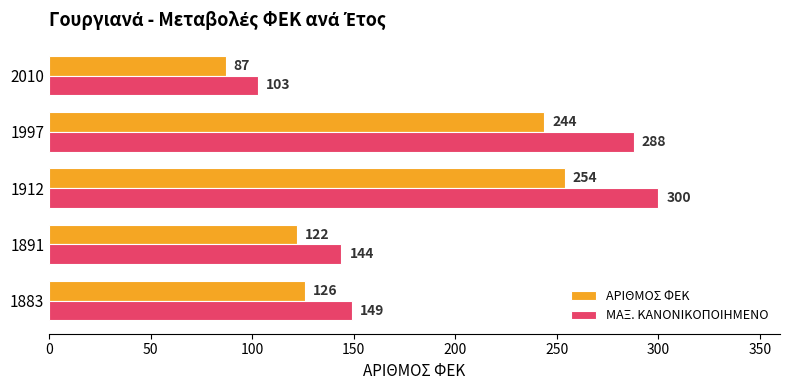

What is the greatest value displayed?

300